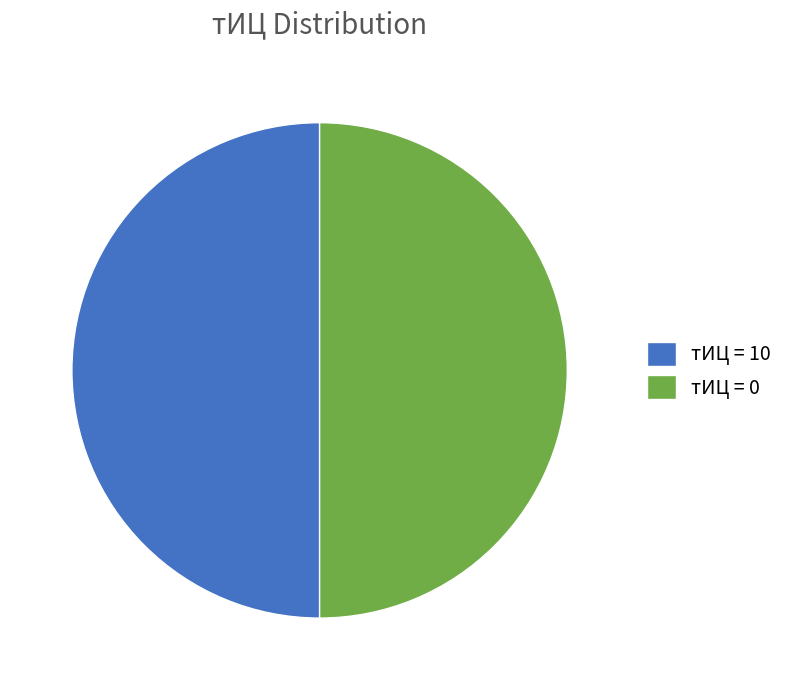

Is it true that тИЦ = 10 is 50% of the pie?

True